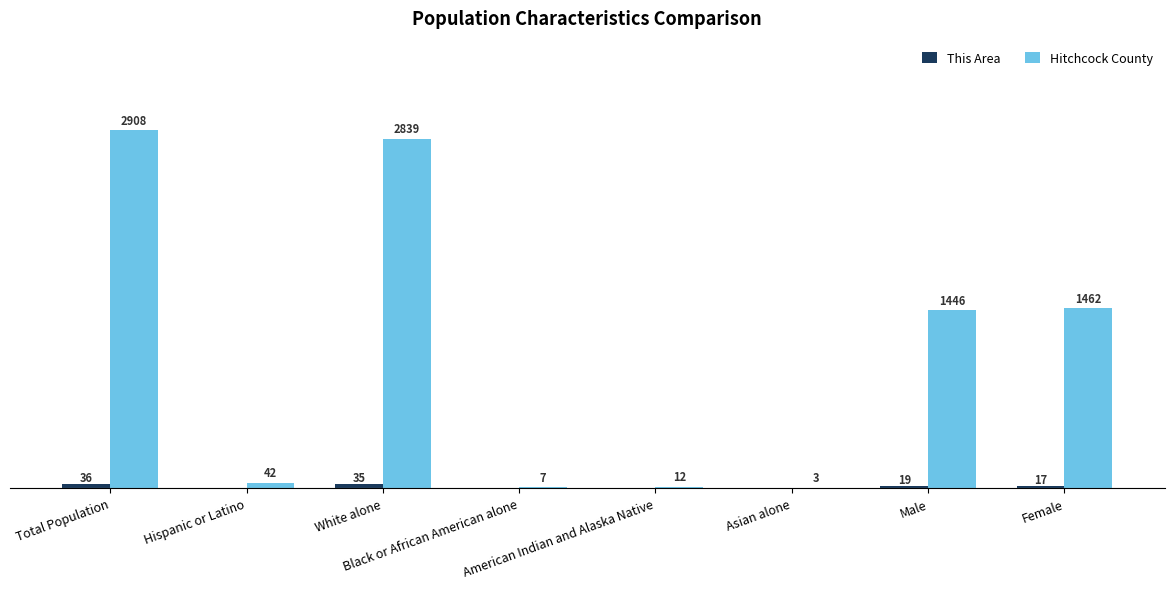

Which series has the largest total across all categories?

Hitchcock County